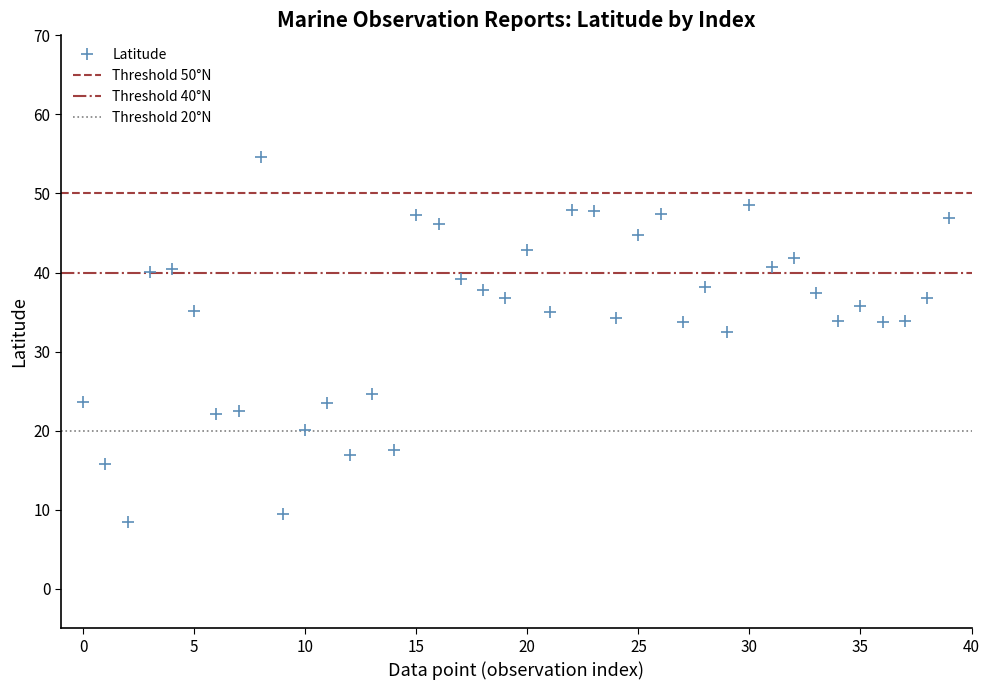

What is the range of Y values (max minus min)?

46.1